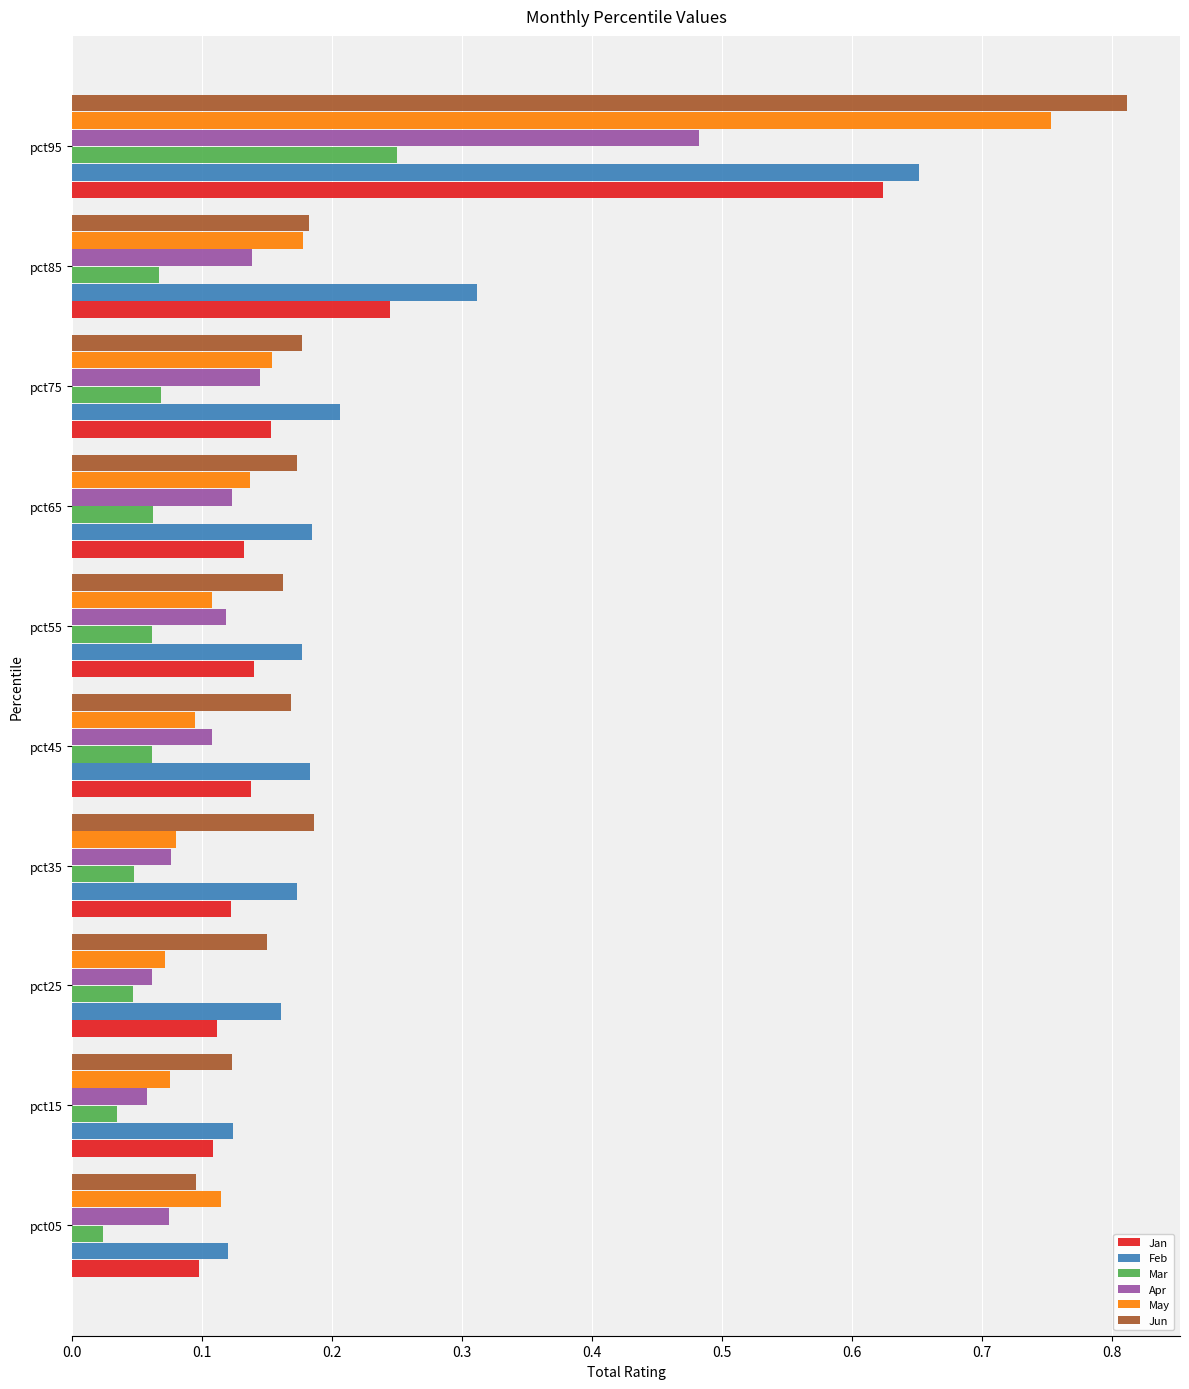

What are all the series names shown in the legend?

Jan, Feb, Mar, Apr, May, Jun